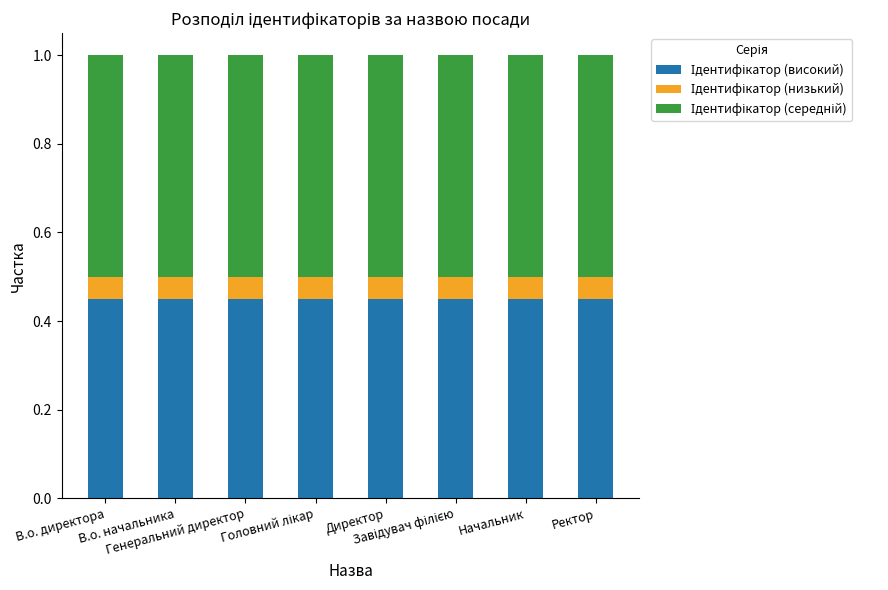

What is the average value of the Ідентифікатор (середній) series?

0.5